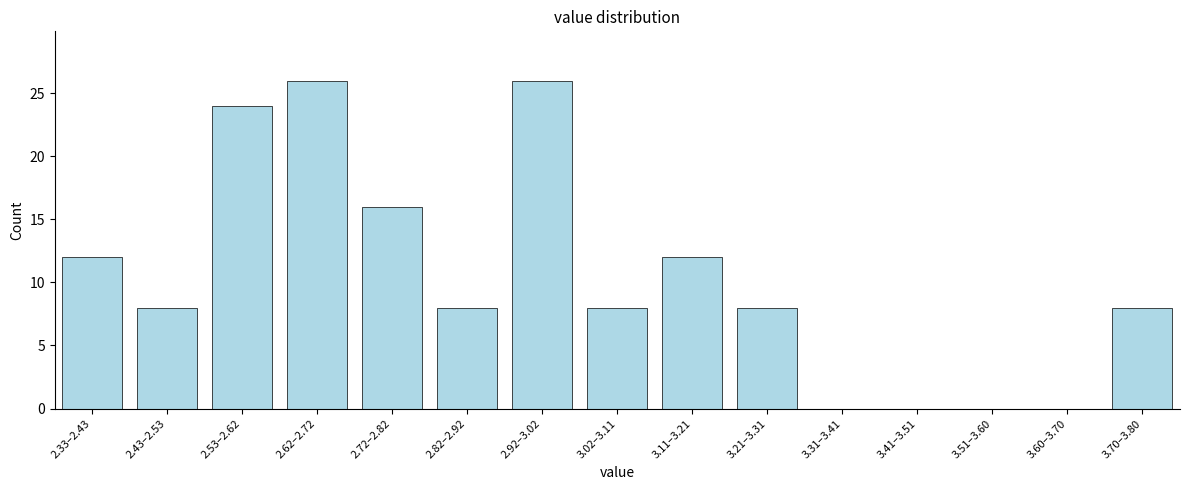

Reading right to left, extract all data points from this chart.

3.70–3.80=8	3.60–3.70=0	3.51–3.60=0	3.41–3.51=0	3.31–3.41=0	3.21–3.31=8	3.11–3.21=12	3.02–3.11=8	2.92–3.02=26	2.82–2.92=8	2.72–2.82=16	2.62–2.72=26	2.53–2.62=24	2.43–2.53=8	2.33–2.43=12